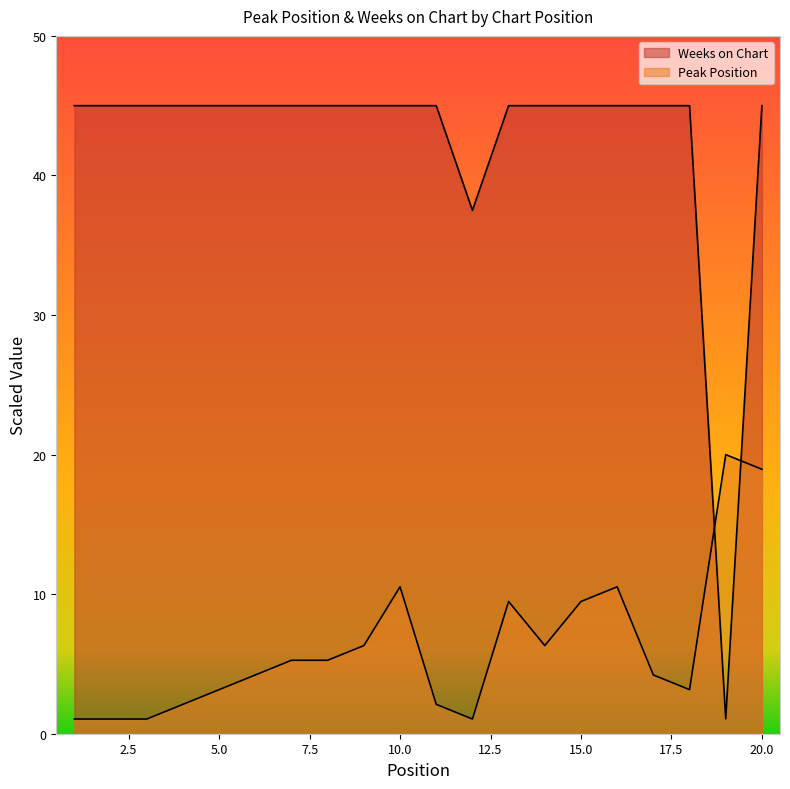

Rank the series at 20 from lowest to highest value.

Peak Position, Weeks on Chart